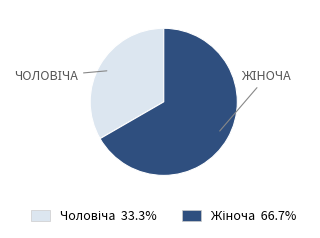

Is there a majority slice in this chart?

Yes